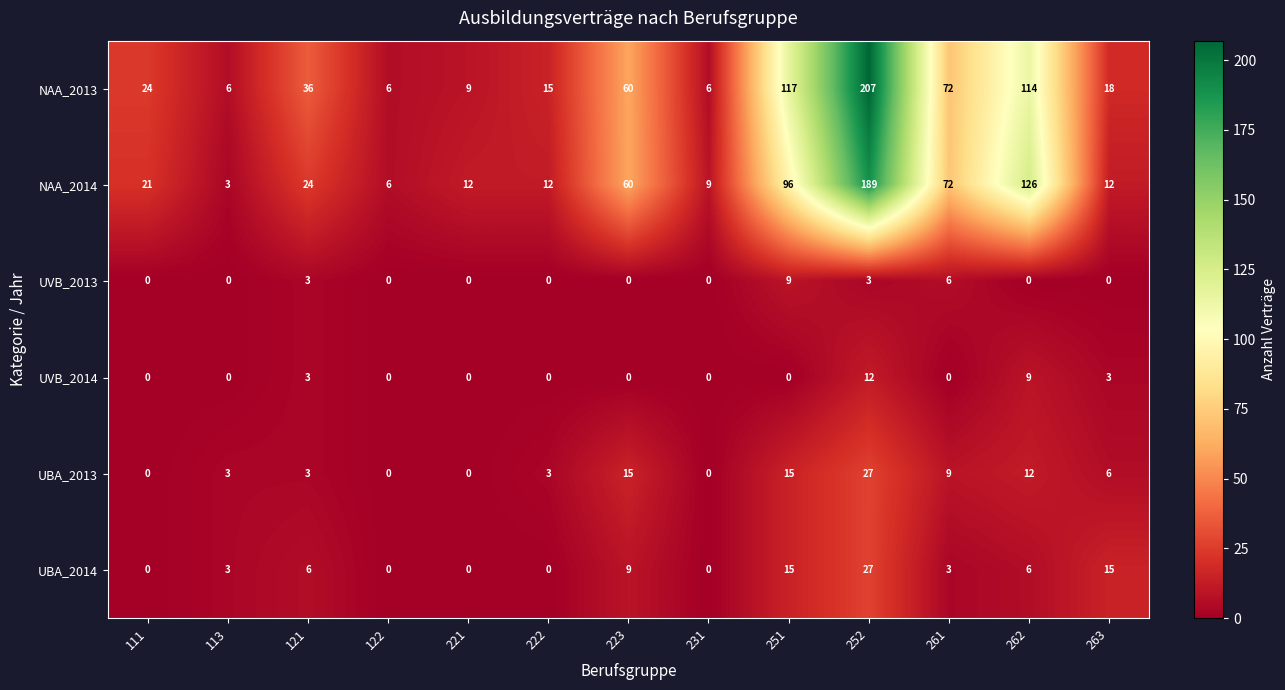

Which series has the widest spread of values?

NAA_2013